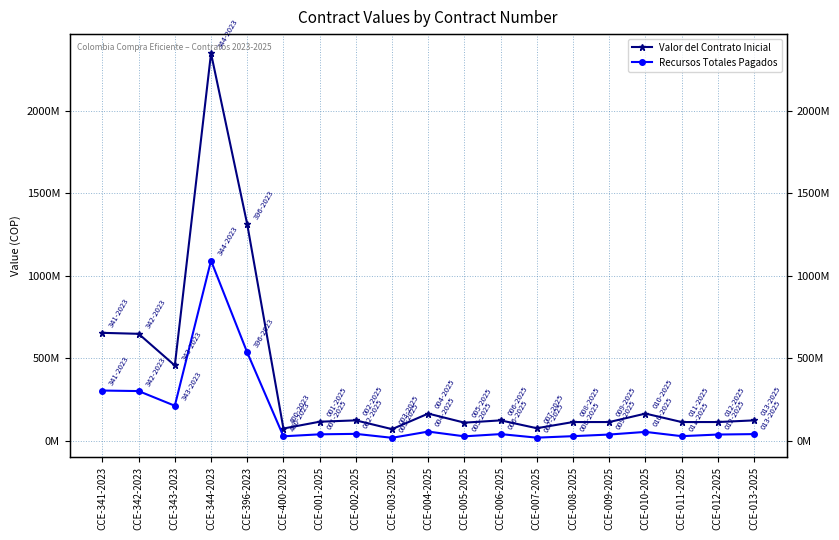

Which series has the widest spread of values?

Valor del Contrato Inicial